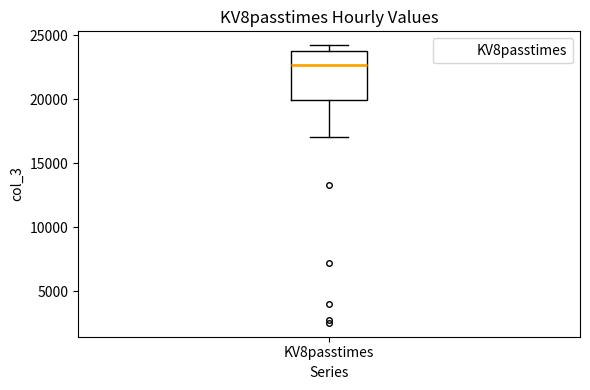

Where does the lower whisker of the box for KV8passtimes end on the y-axis? The values are not printed on the chart, so give them approximately, as read against the axis.

17000